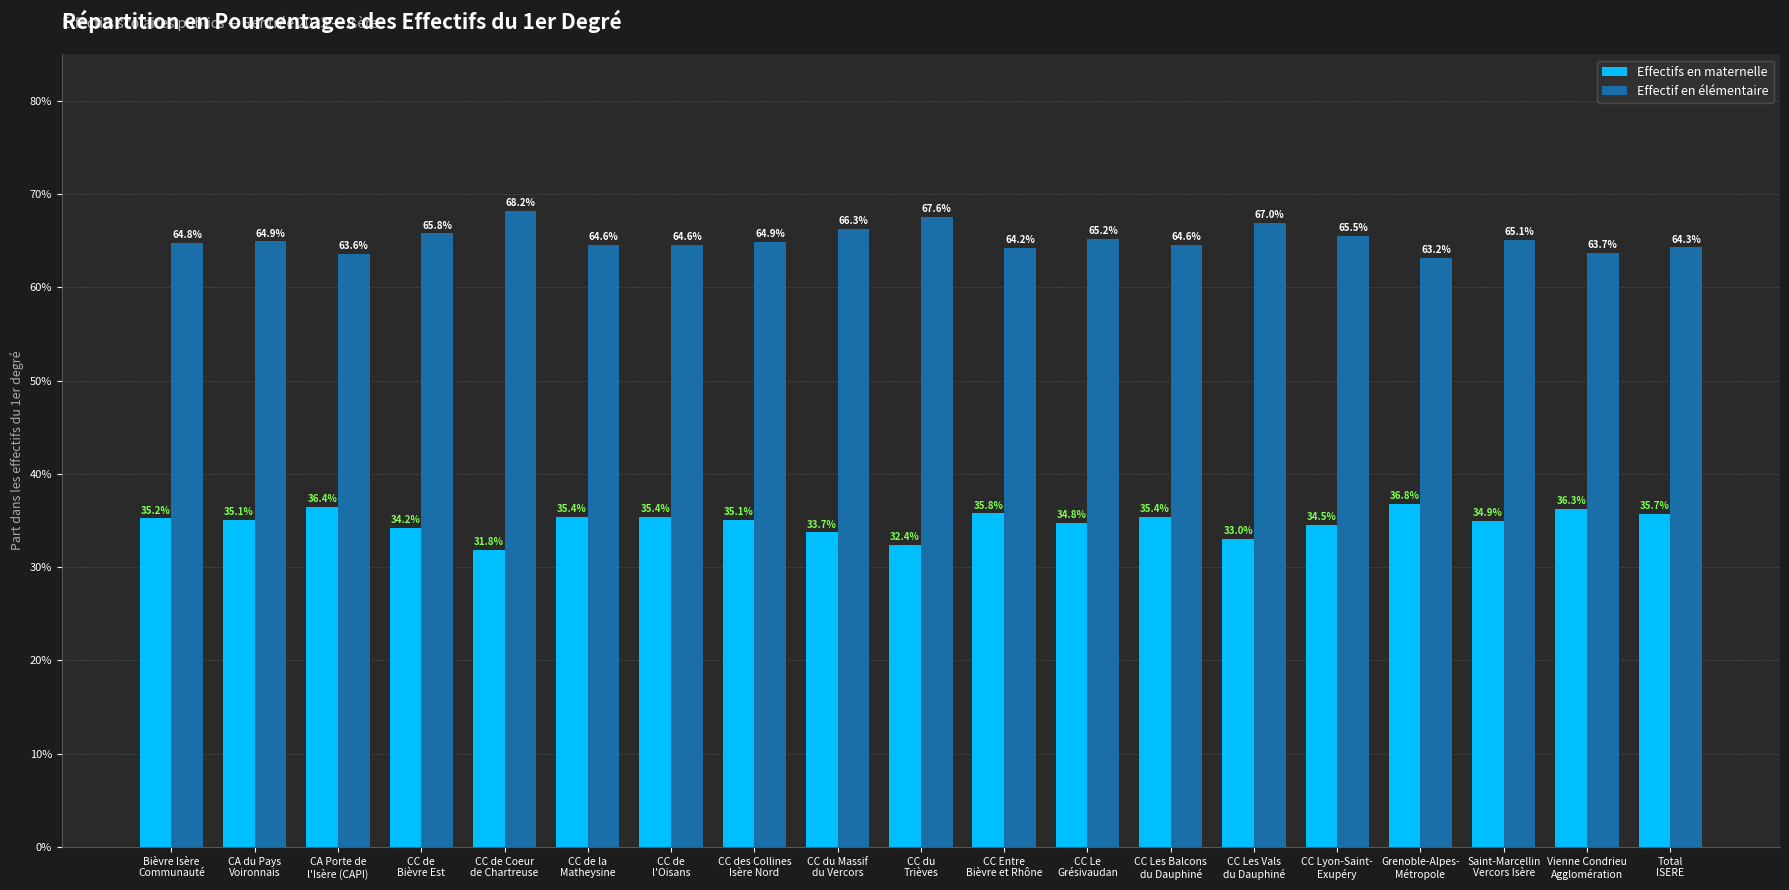

Are the bars horizontal?

No